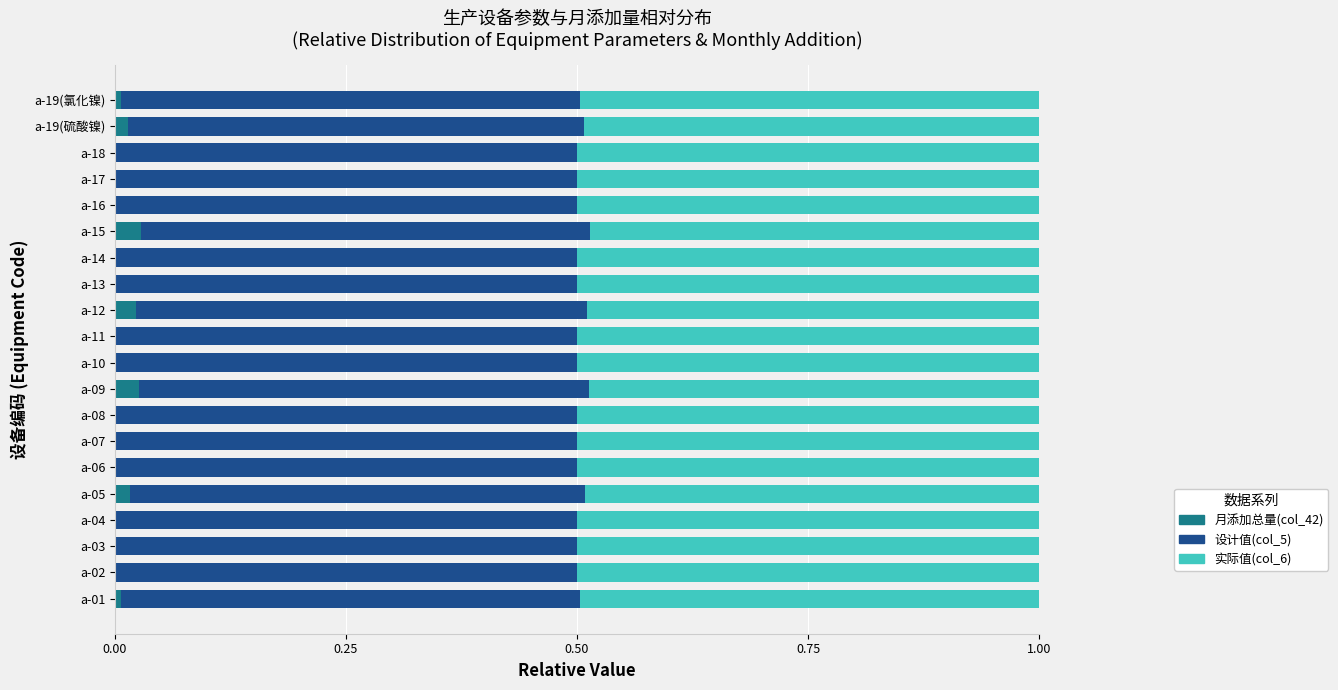

What is the total value across all series at a-18?

1.0